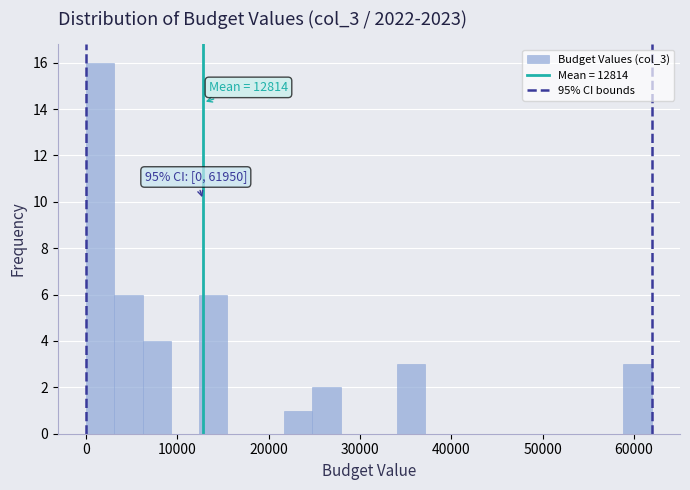

Around what value on the x-axis is the tallest bar? Give the approximate position of its centre, as read against the axis.

2000